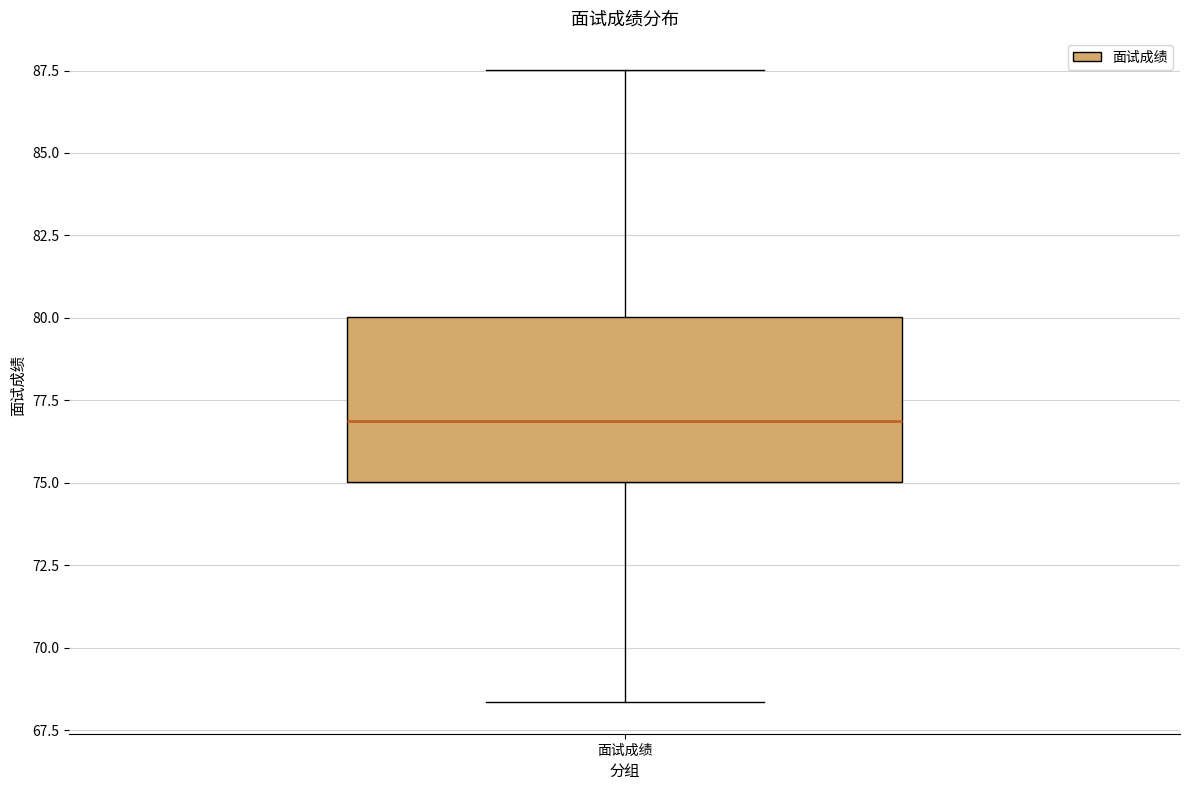

Where is the upper edge of the box for 面试成绩 on the y-axis? The values are not printed on the chart, so give them approximately, as read against the axis.

80.0